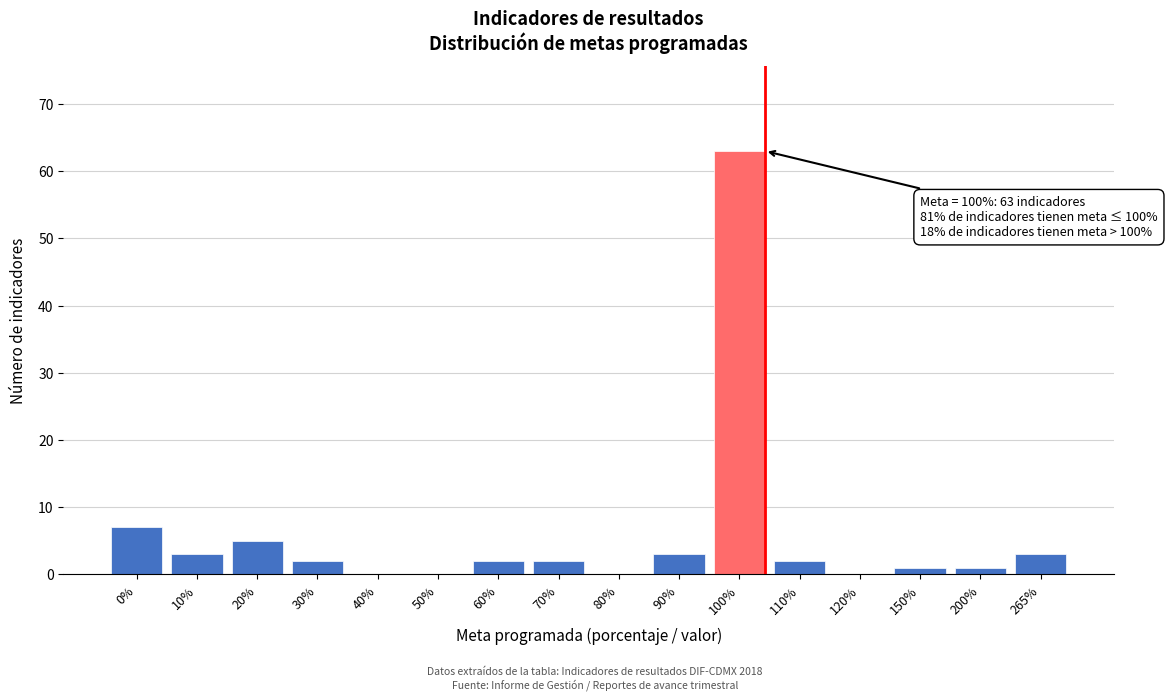

Reading left to right, transcribe all the data shown in this chart.

0%=7	10%=3	20%=5	30%=2	40%=0	50%=0	60%=2	70%=2	80%=0	90%=3	100%=63	110%=2	120%=0	150%=1	200%=1	265%=3